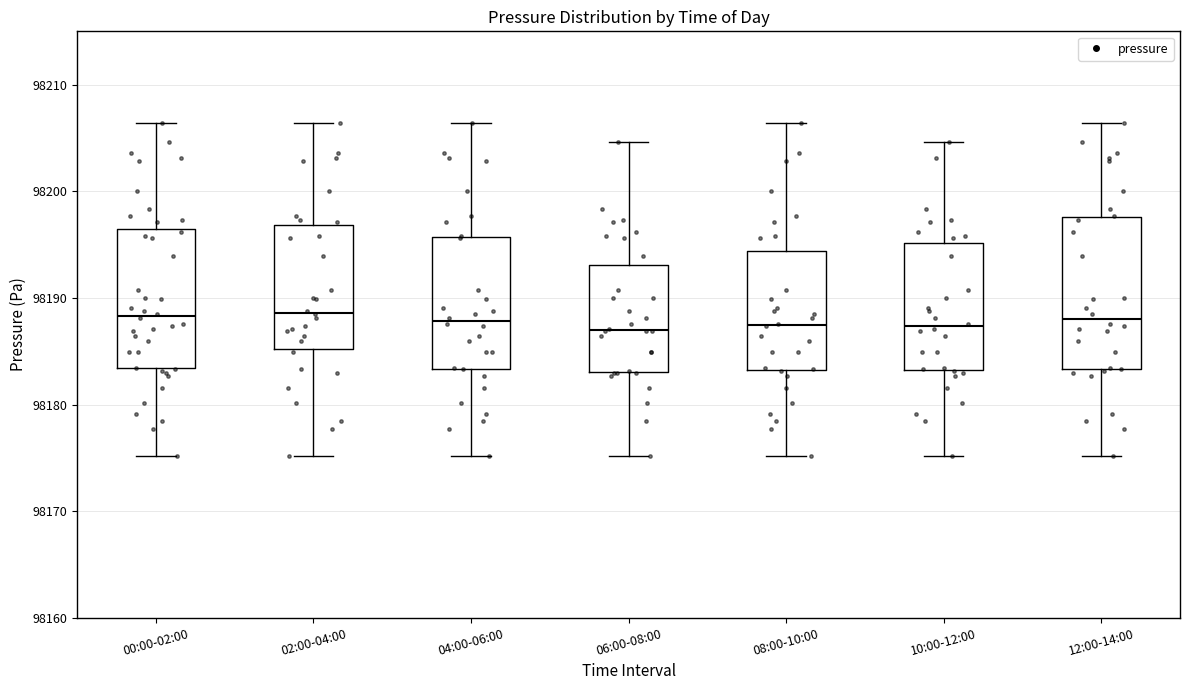

Which box is the tallest, from its lower edge to its upper edge?

12:00-14:00